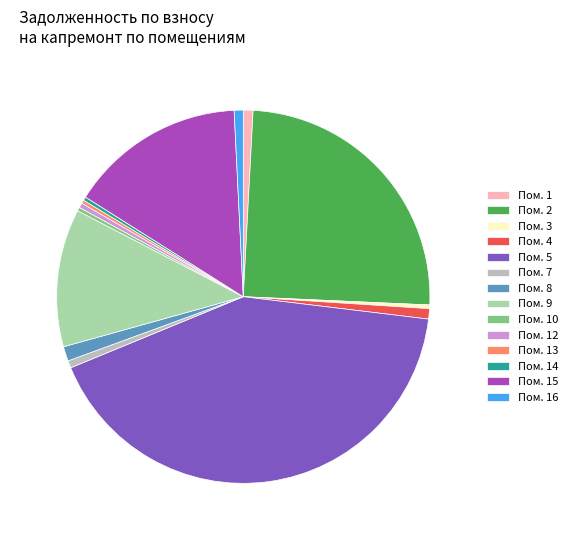

True or false: Пом. 10 accounts for 0% of the total.

True